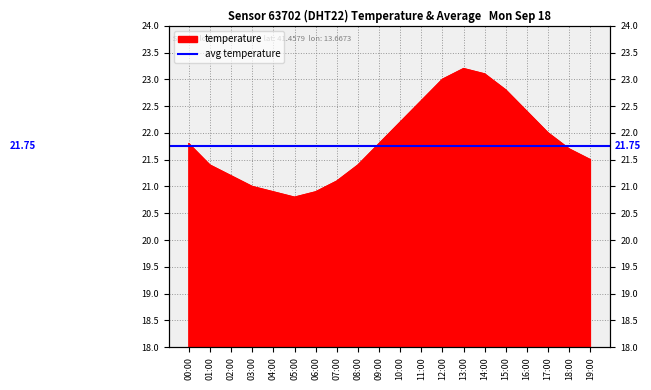

Between 17:00 and 05:00, which is larger?

17:00